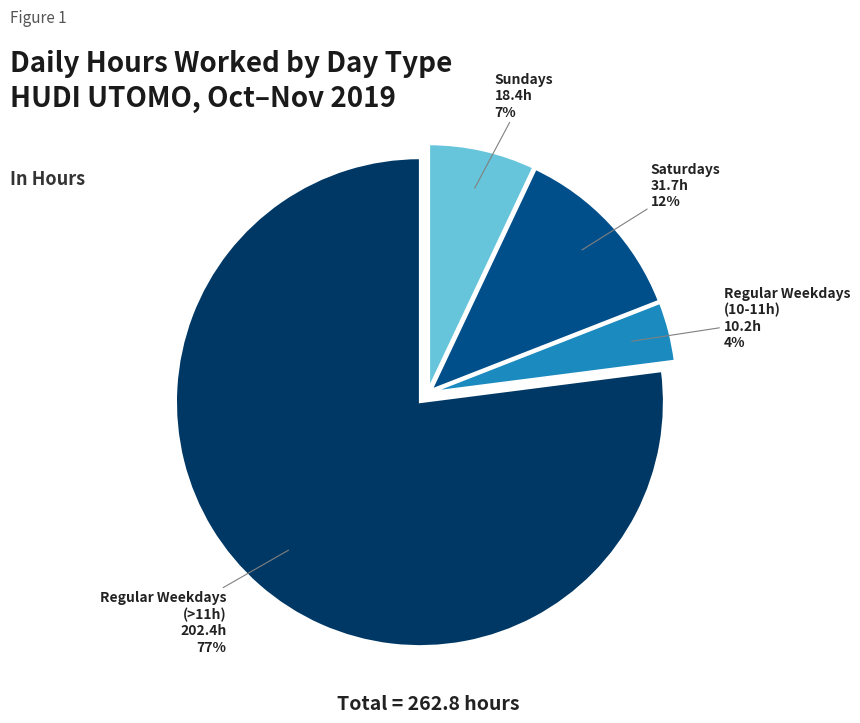

To the nearest percent, what is the difference between the largest and smallest slice percentages?

73%